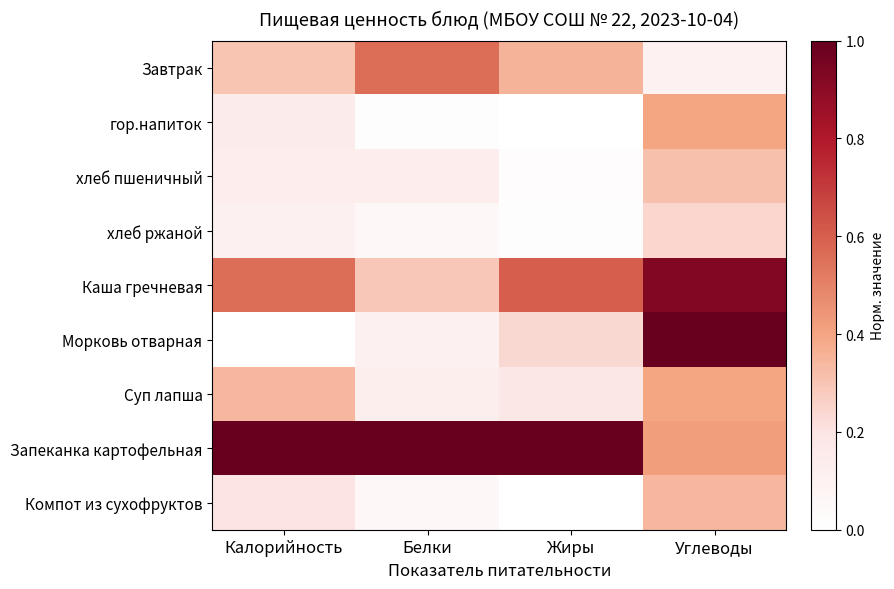

At which category is the sum across all series the highest?

Углеводы